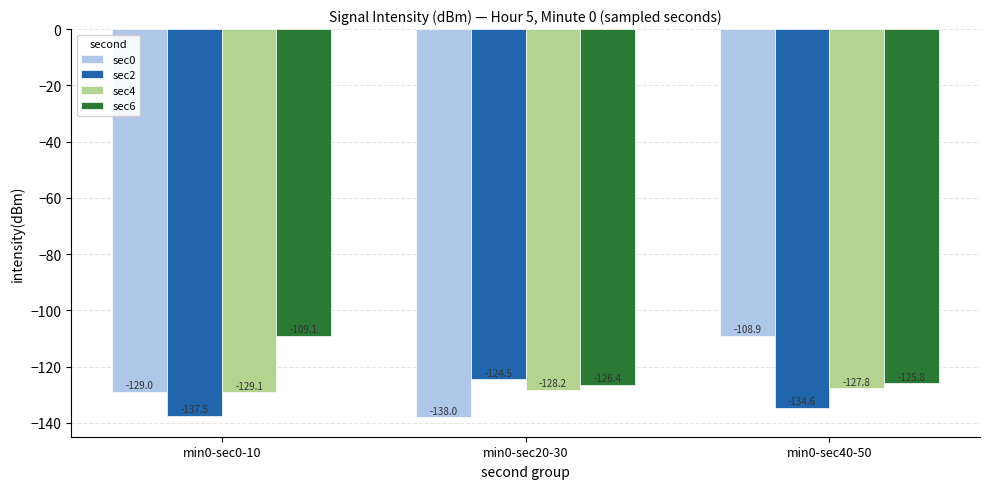

What is the label of the 1st bar from the left?

min0-sec0-10